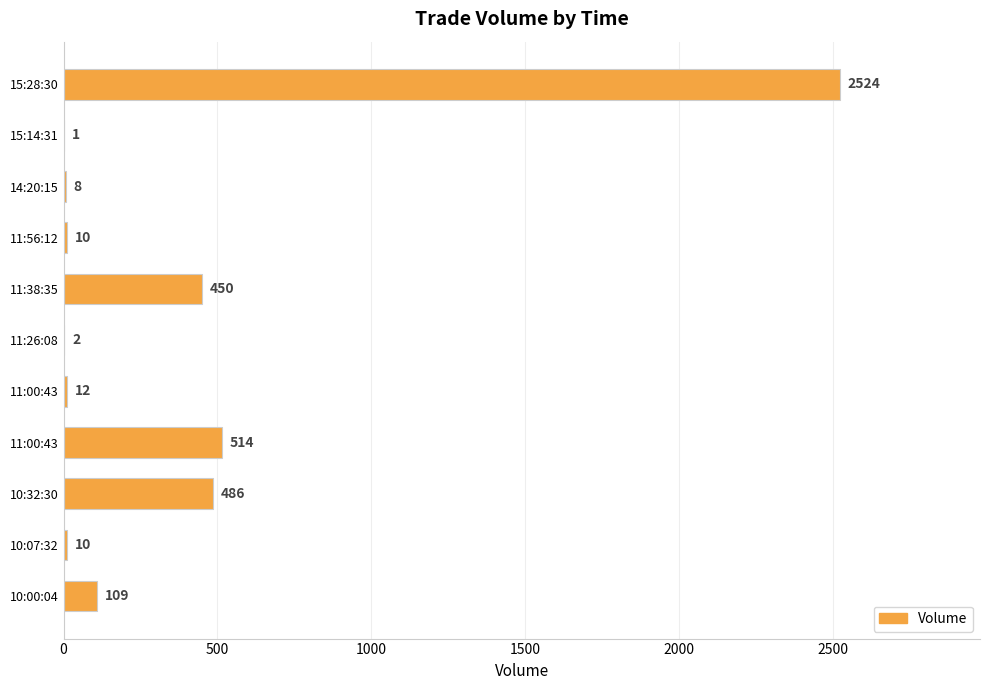

How many data points does each series have?

11